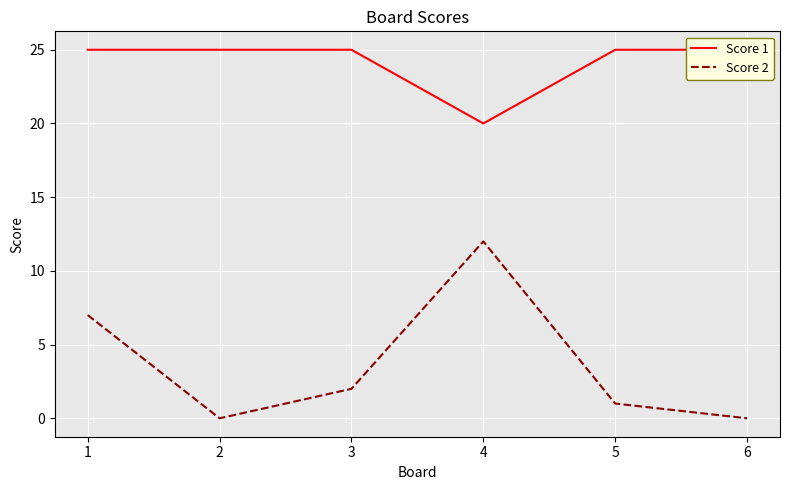

List the series in order of their overall mean, lowest first.

Score 2, Score 1